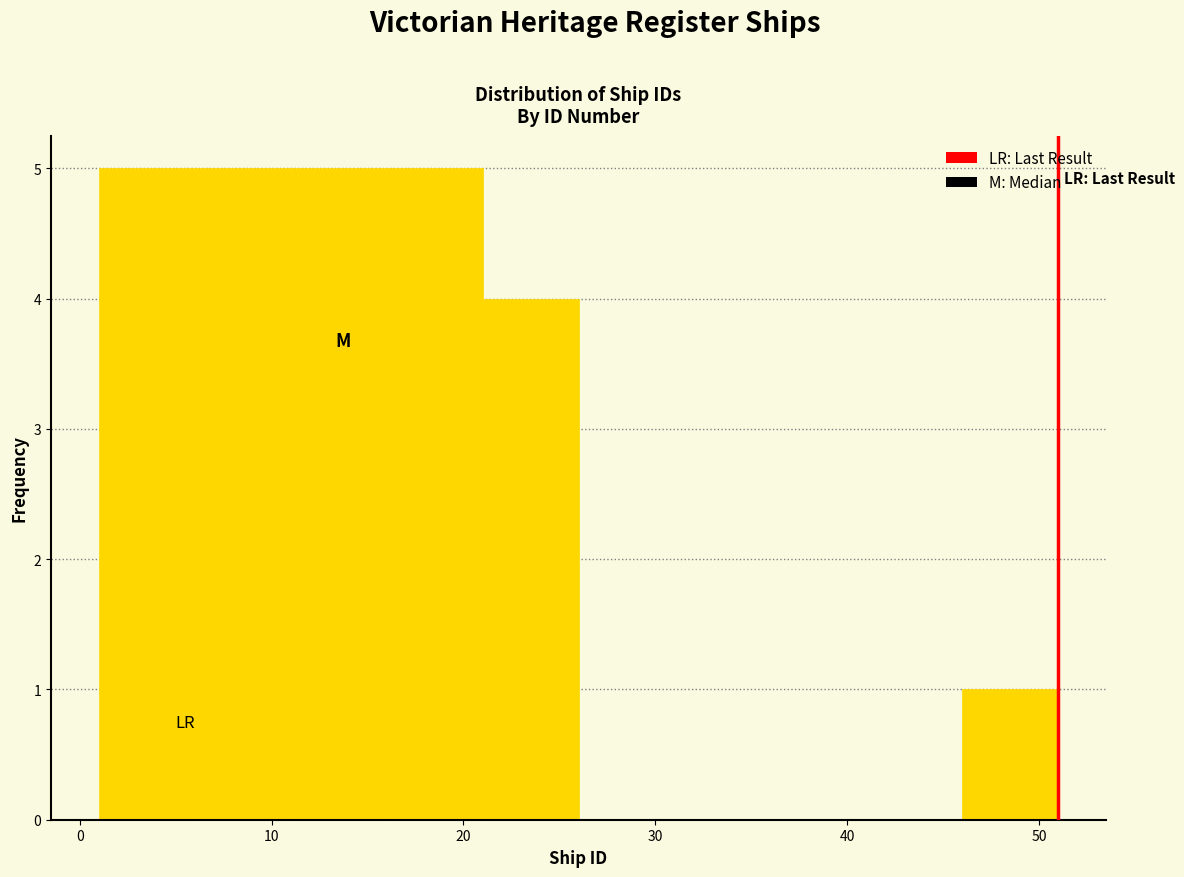

Reading left to right, list every bar in this chart as the range it spans on the x-axis followed by its height. The values are not printed on the chart, so give them approximately, as read against the axis.

1 to 6: 5
6 to 11: 5
11 to 16: 5
16 to 21: 5
21 to 26: 4
26 to 31: 0
31 to 36: 0
36 to 41: 0
41 to 46: 0
46 to 51: 1